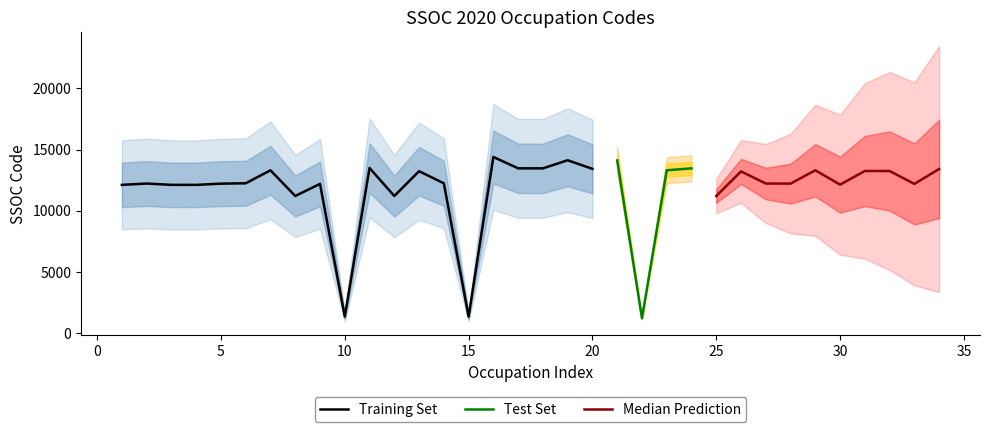

List the labels in order of SSOC Codes value, largest first.

16, 19, 21, 11, 17, 24, 18, 20, 34, 23, 29, 7, 31, 32, 13, 26, 6, 14, 27, 2, 28, 5, 9, 33, 30, 3, 1, 4, 8, 12, 25, 15, 10, 22